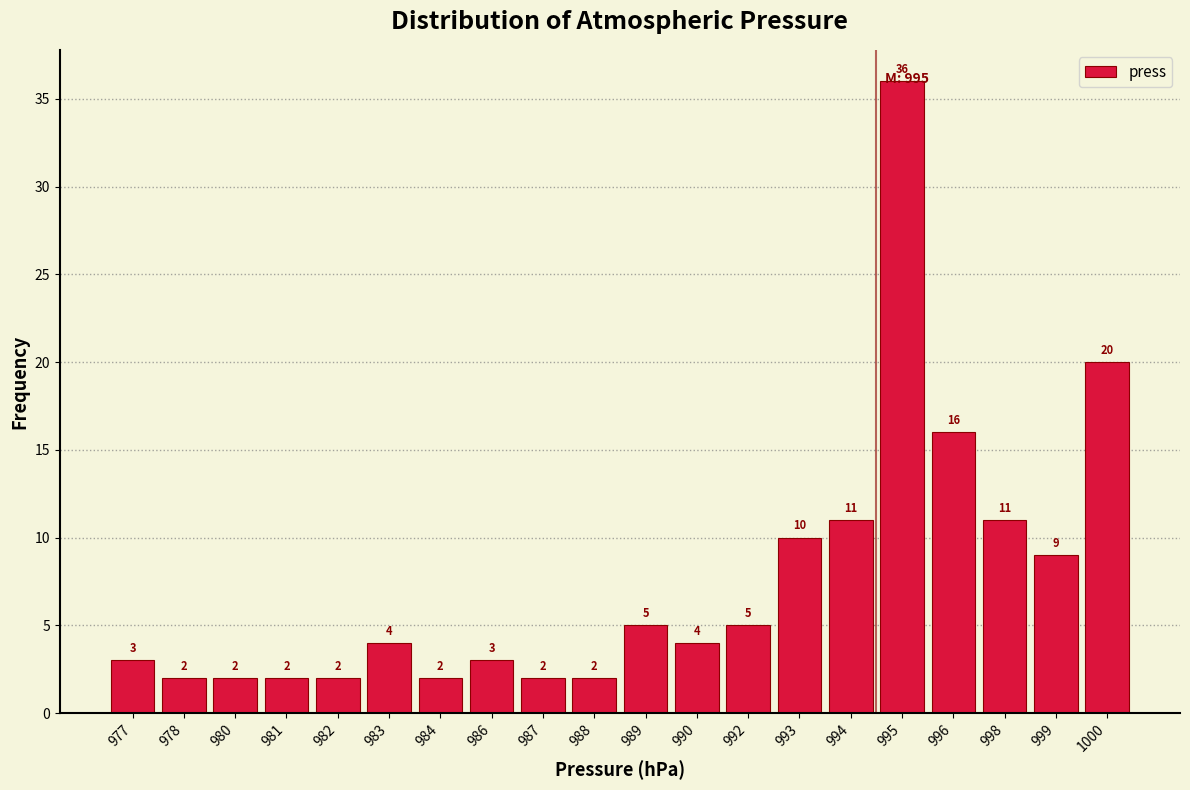

Reading left to right, extract all data points from this chart.

3	2	2	2	2	4	2	3	2	2	5	4	5	10	11	36	16	11	9	20